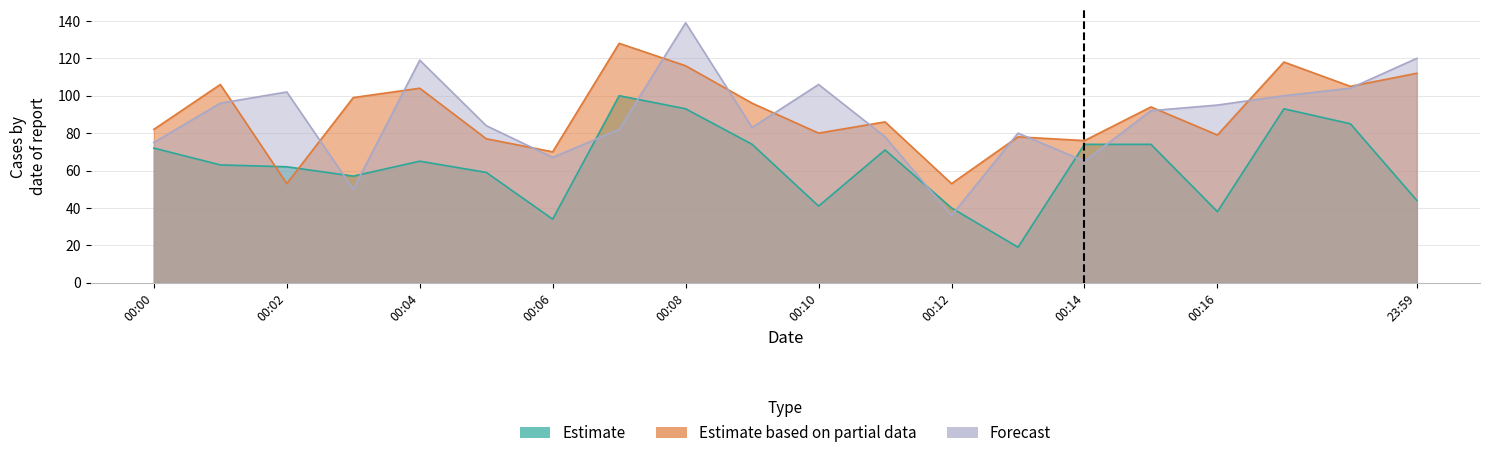

Which series has the largest total across all categories?

Estimate based on partial data